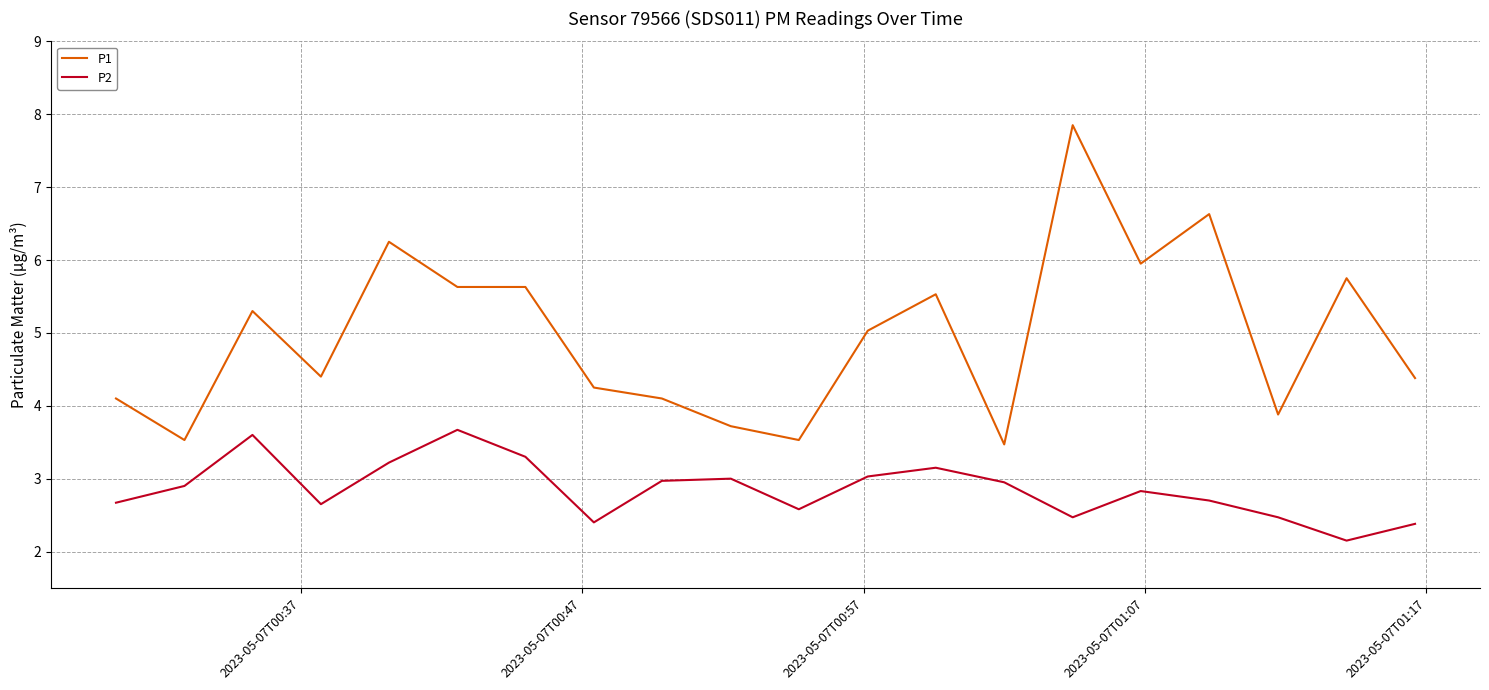

What is the difference between the maximum and minimum values in the P2 series?

1.5